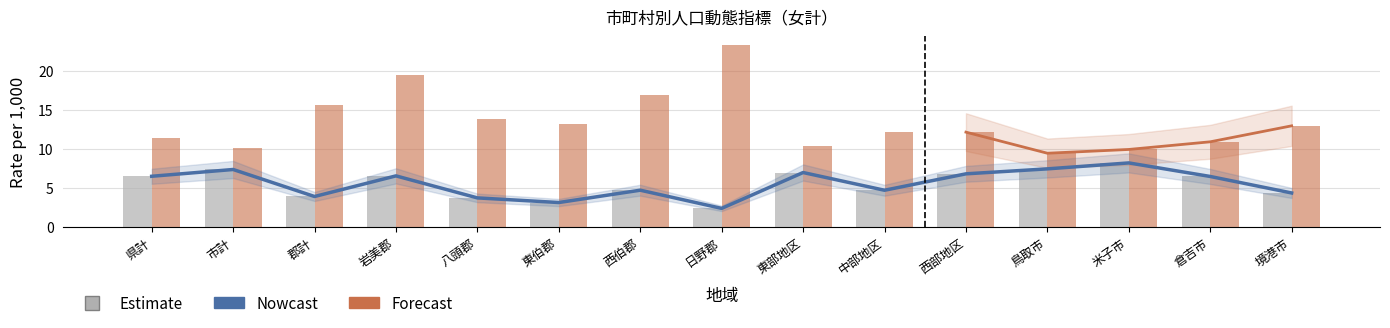

What is the label of the 5th bar from the left?

八頭郡